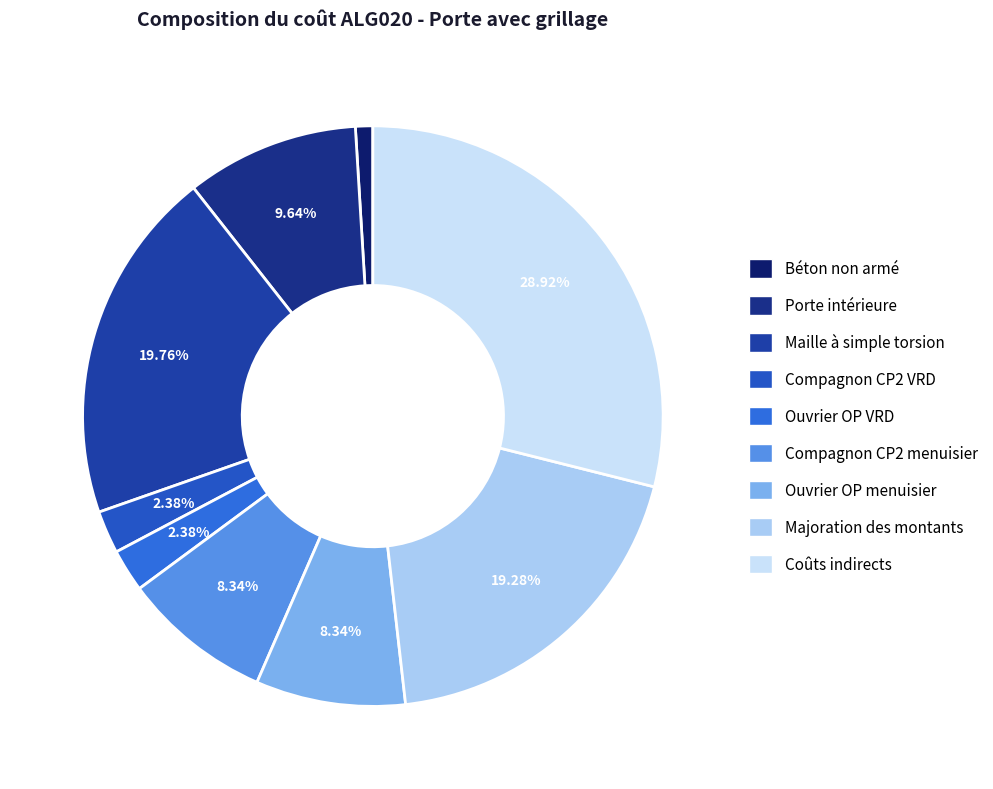

True or false: Maille à simple torsion accounts for 25% of the total.

False